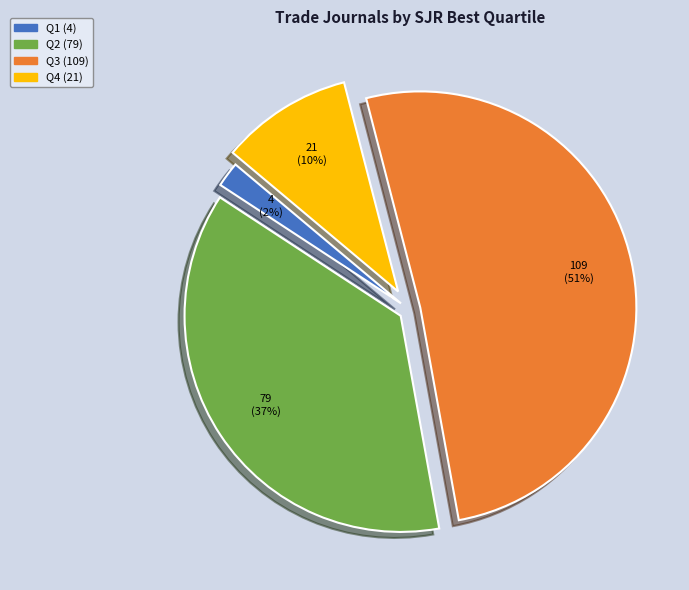

How many slices are in this pie chart?

4